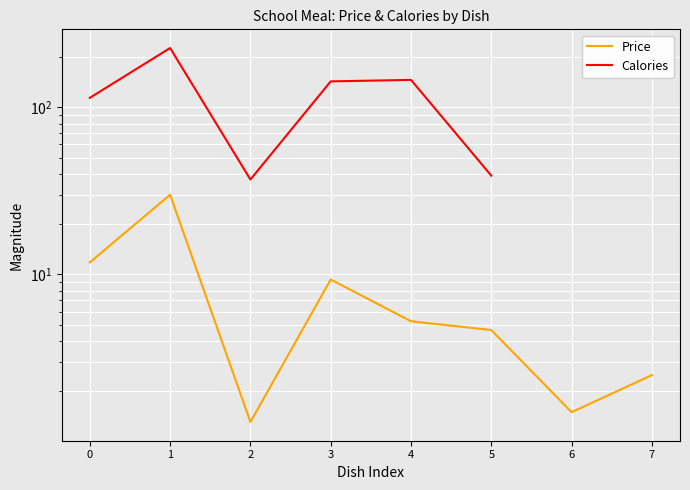

Where is Calories nearest to the value 131?

3